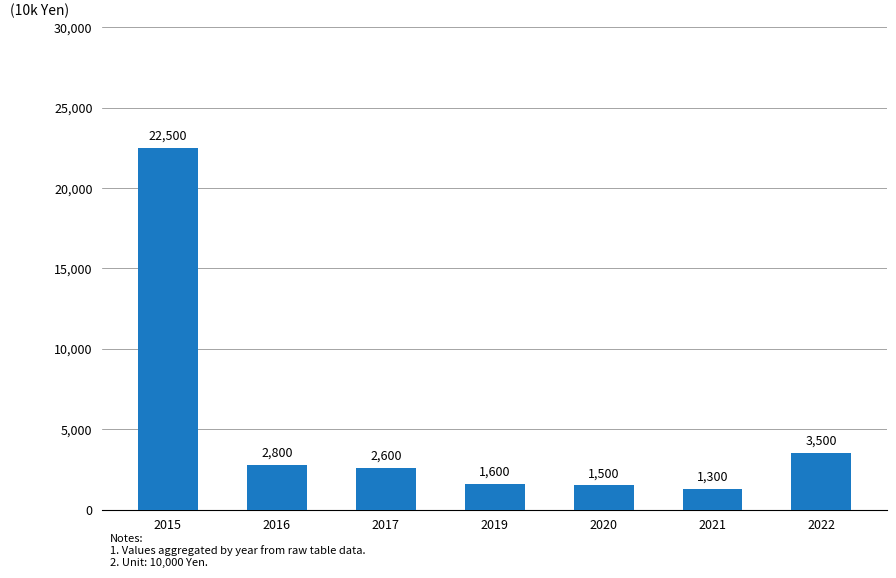

Where is the data nearest to the value 11900?

2022